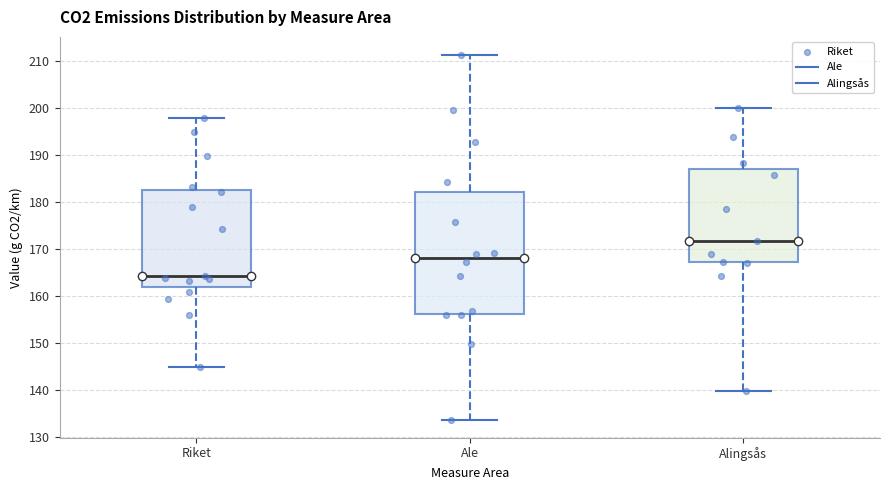

Which box's median line is the lowest?

Riket